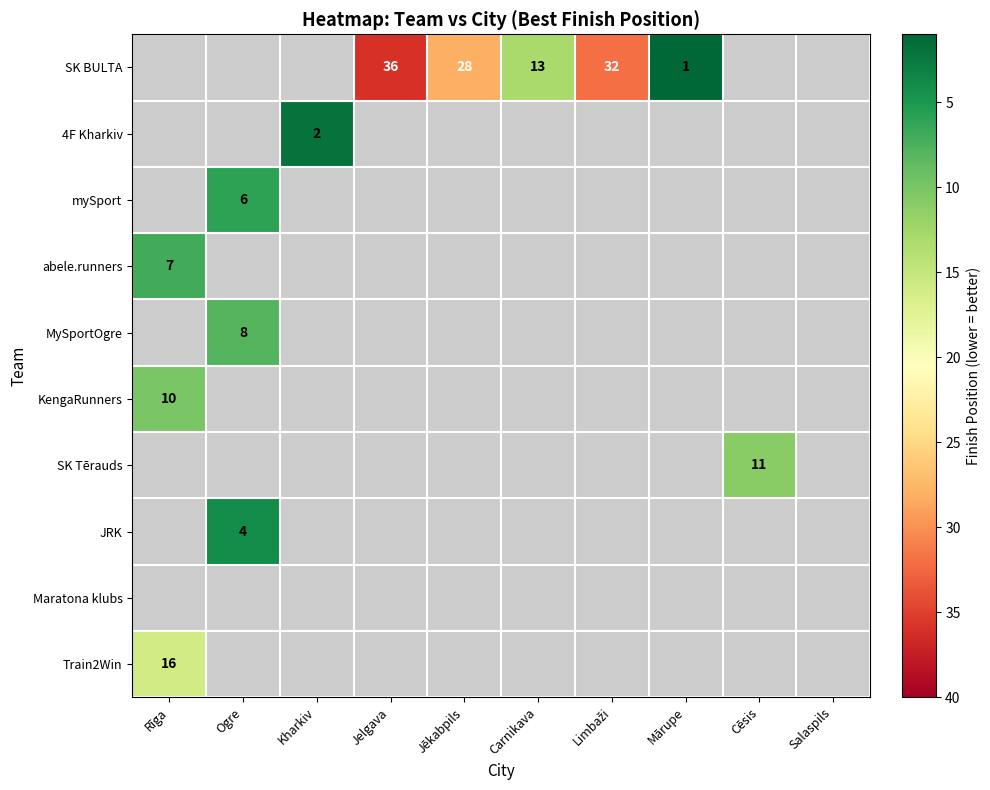

The 4F Kharkiv series shows 1 at Kharkiv. True or false?

False